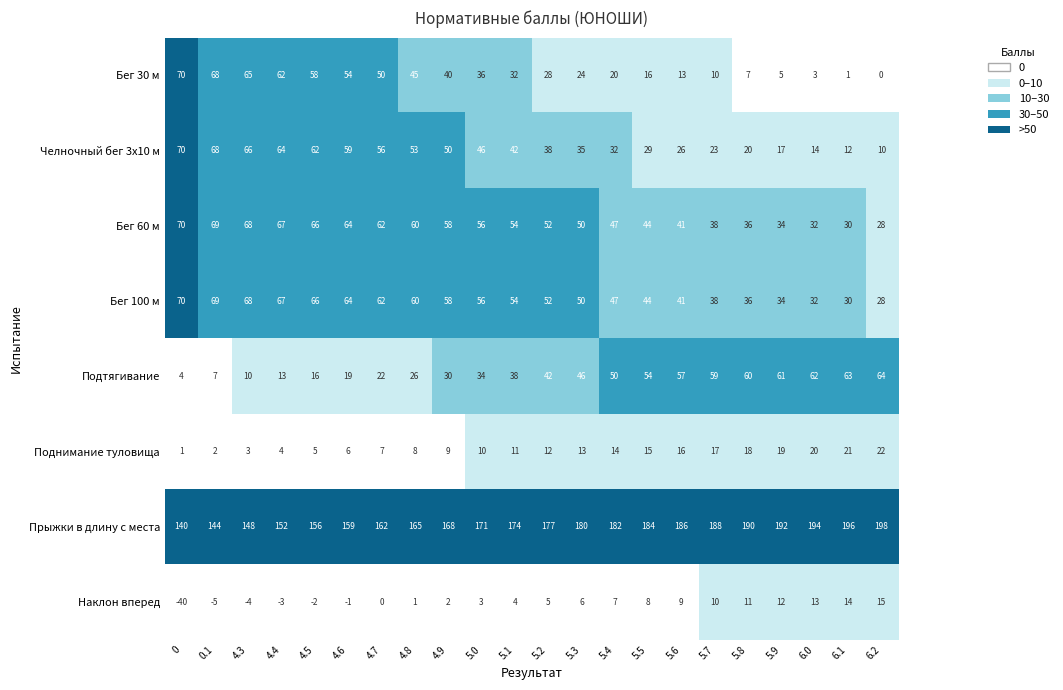

What is the difference between the Поднимание туловища values at 4.4 and 5.3?

9